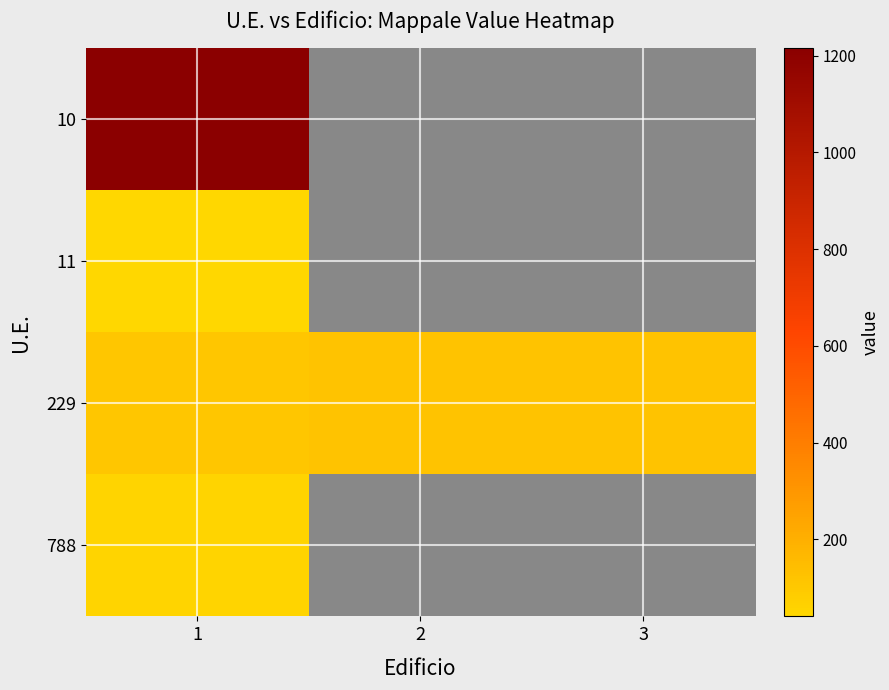

Which series has the largest range (max minus min)?

229